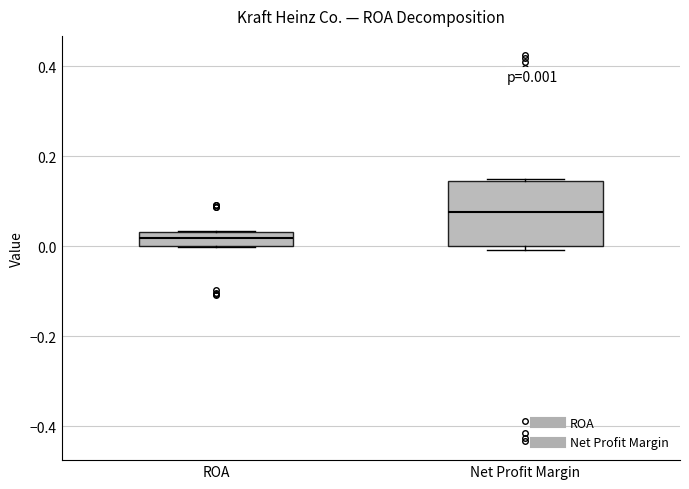

Which box has the lowest median line?

ROA